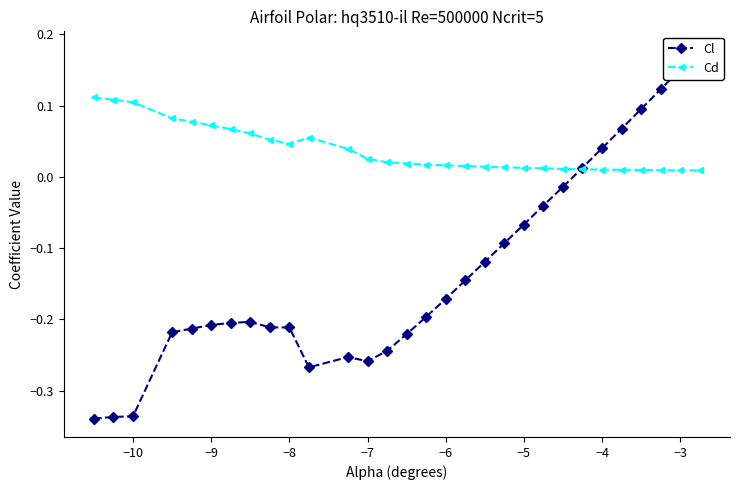

The Cd series shows 0.0 at −5. True or false?

False